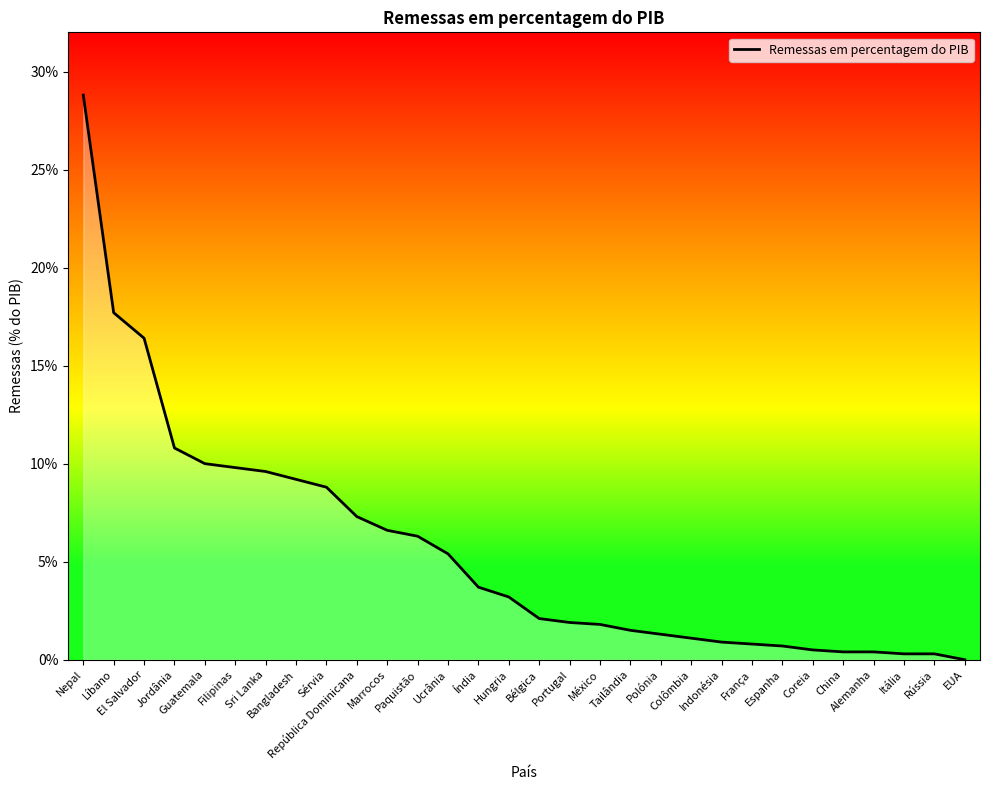

What position from the left is Nepal?

1